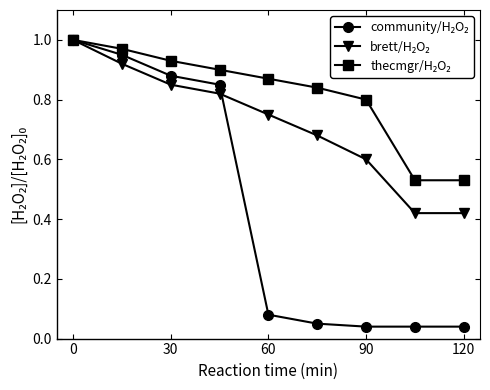

At how many categories does at least one series exceed 0?

9